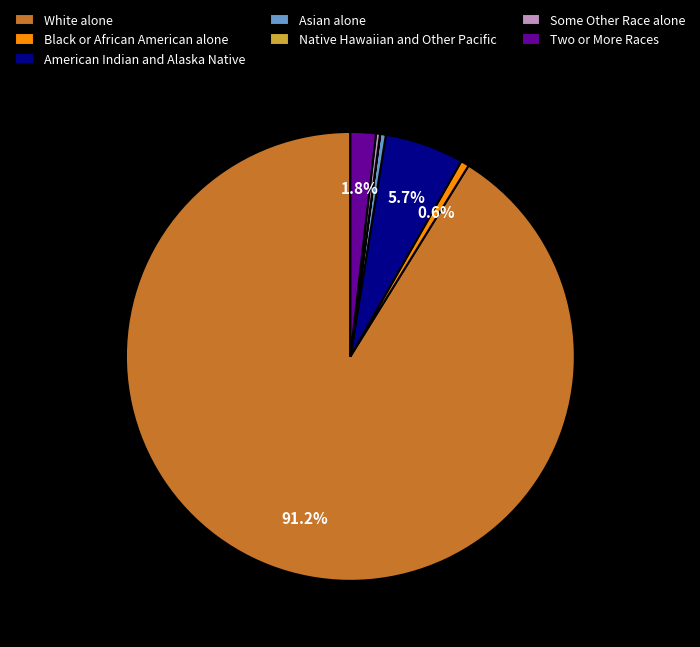

What portion of the pie excludes American Indian and Alaska Native?

94.3%